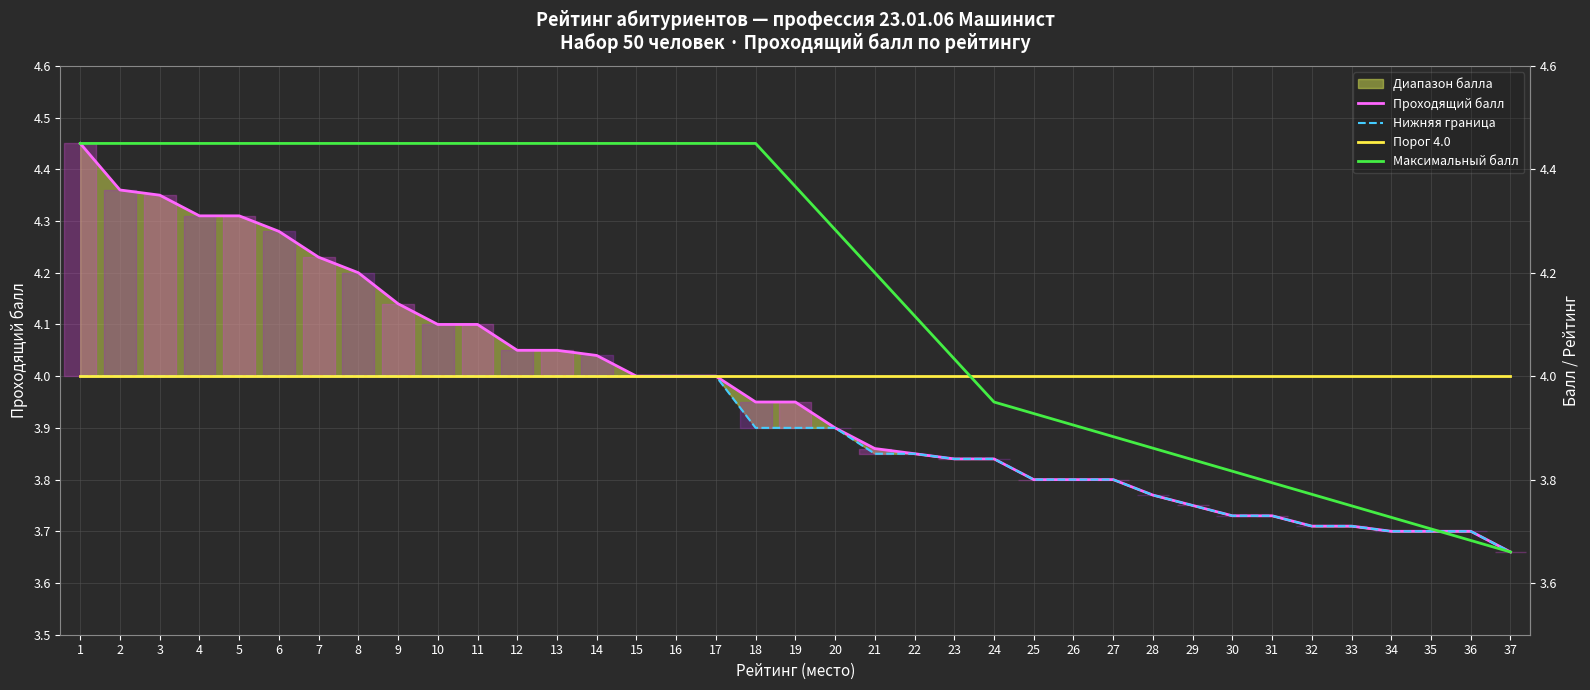

How many data points does each series have?

37